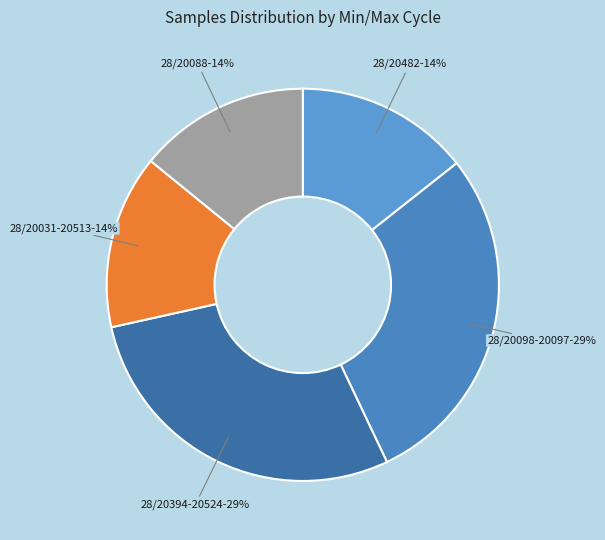

How many segments does this pie chart have?

5